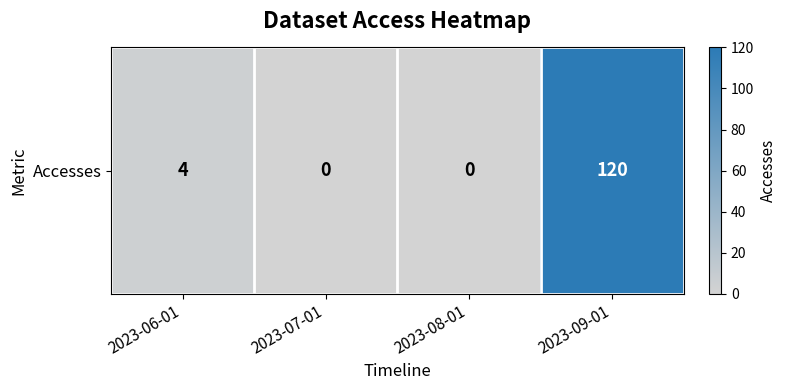

How many data points are less than 4?

2